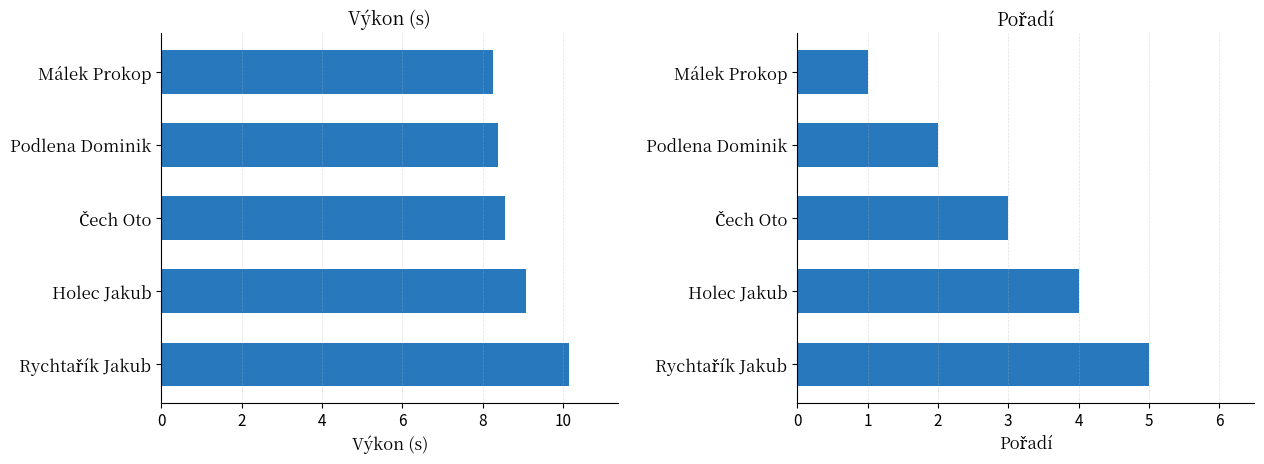

Which series has the largest range (max minus min)?

Pořadí